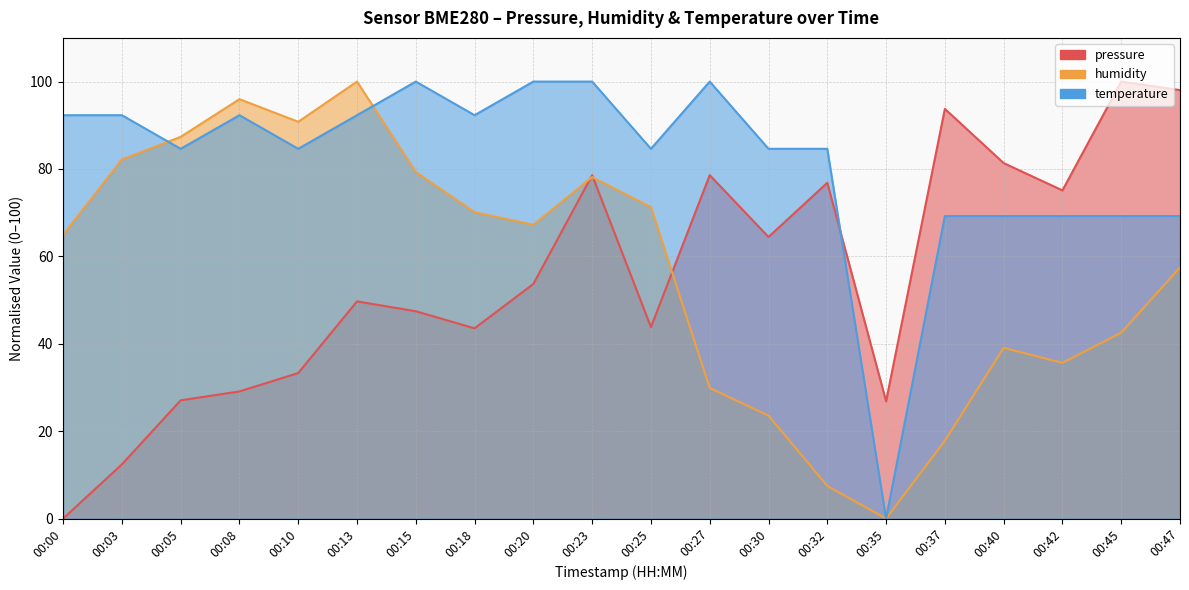

Does the chart have visible grid lines?

Yes